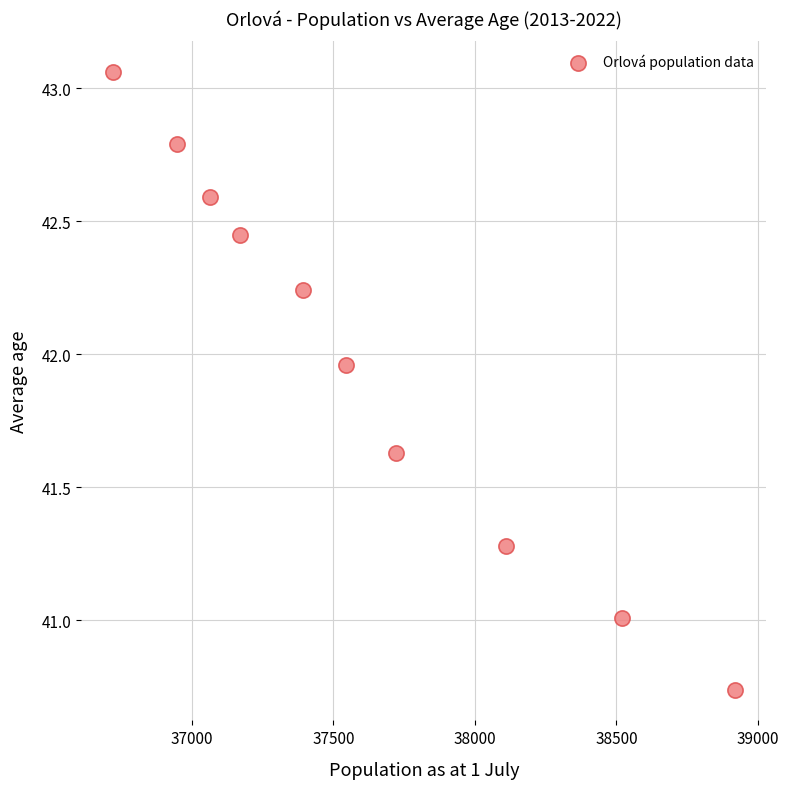

What is the range of X values (max minus min)?

2201.0